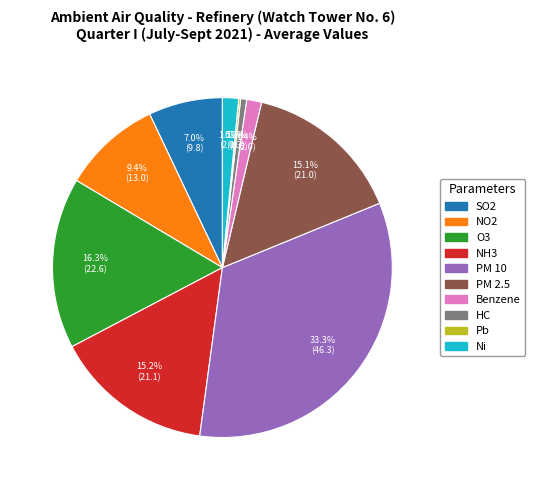

Combined, what portion of the pie is Ni and PM 2.5?

16.6%